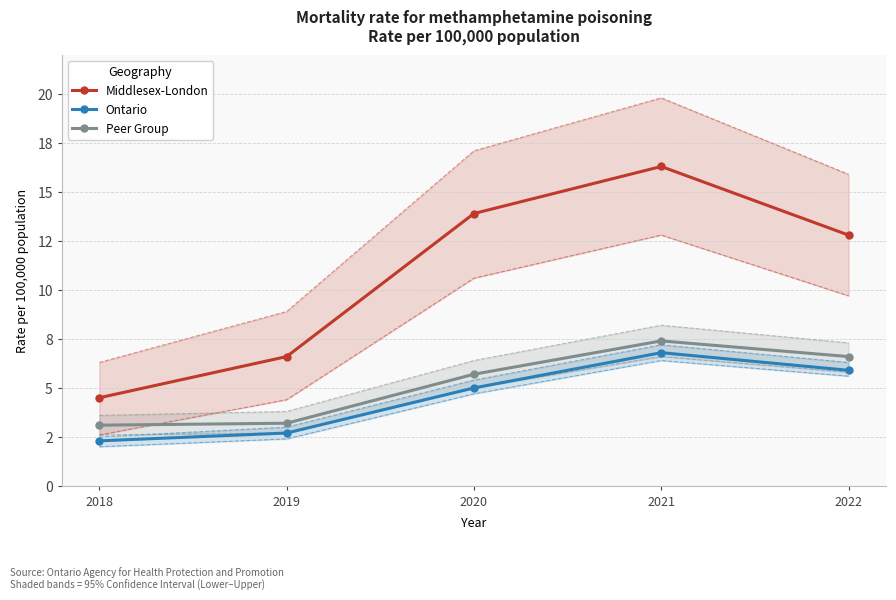

What are all the series names shown in the legend?

Middlesex-London, Ontario, Peer Group